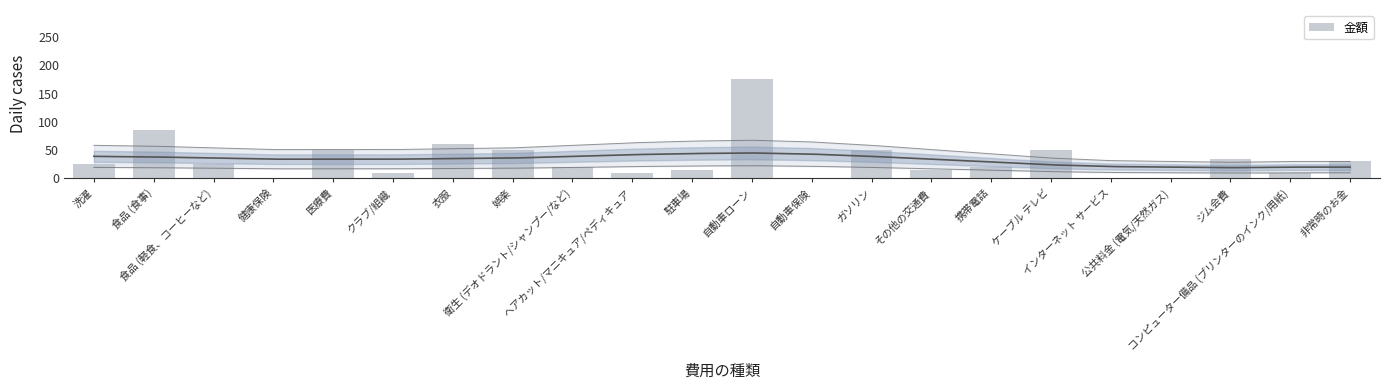

Does the chart contain any negative values?

No